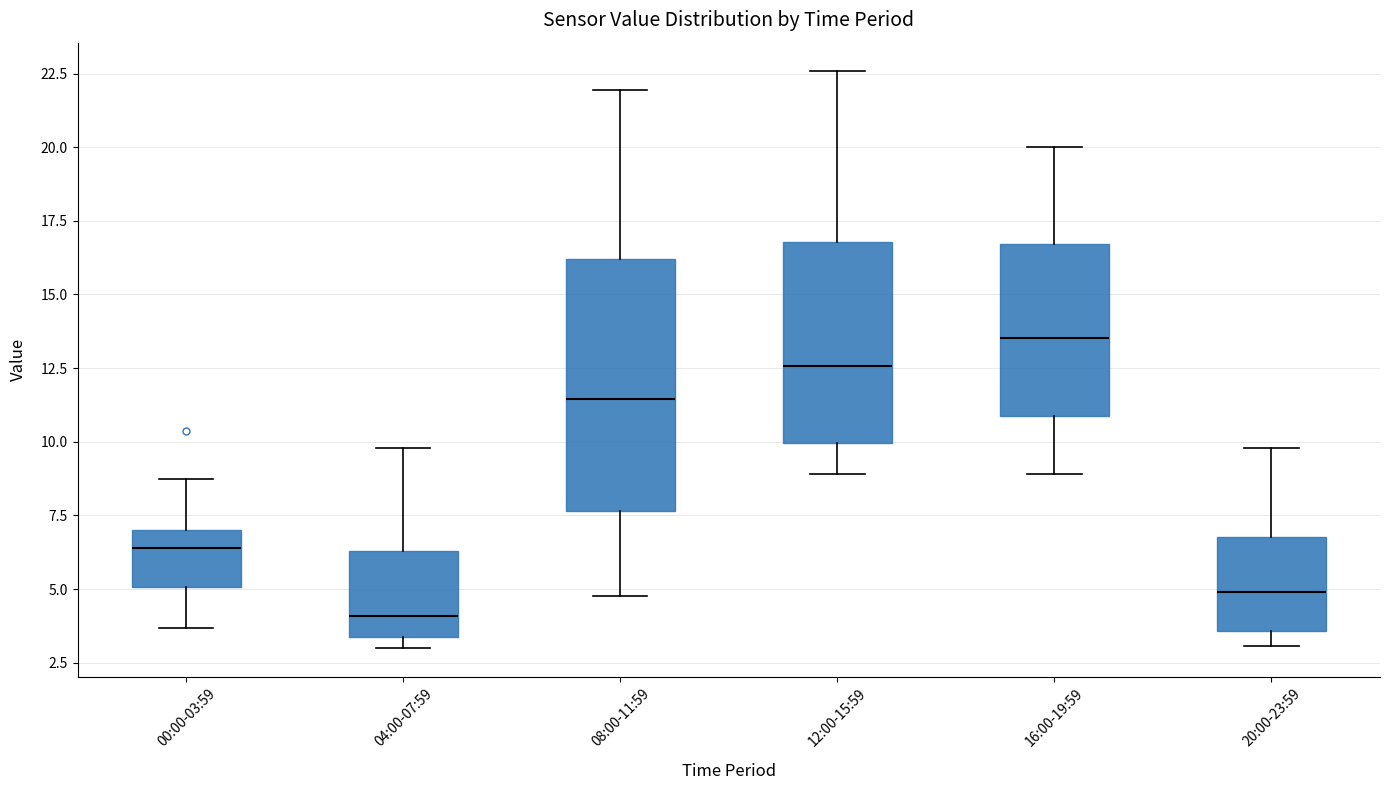

Where does the median line of the box for 08:00-11:59 sit on the y-axis? The values are not printed on the chart, so give them approximately, as read against the axis.

11.5